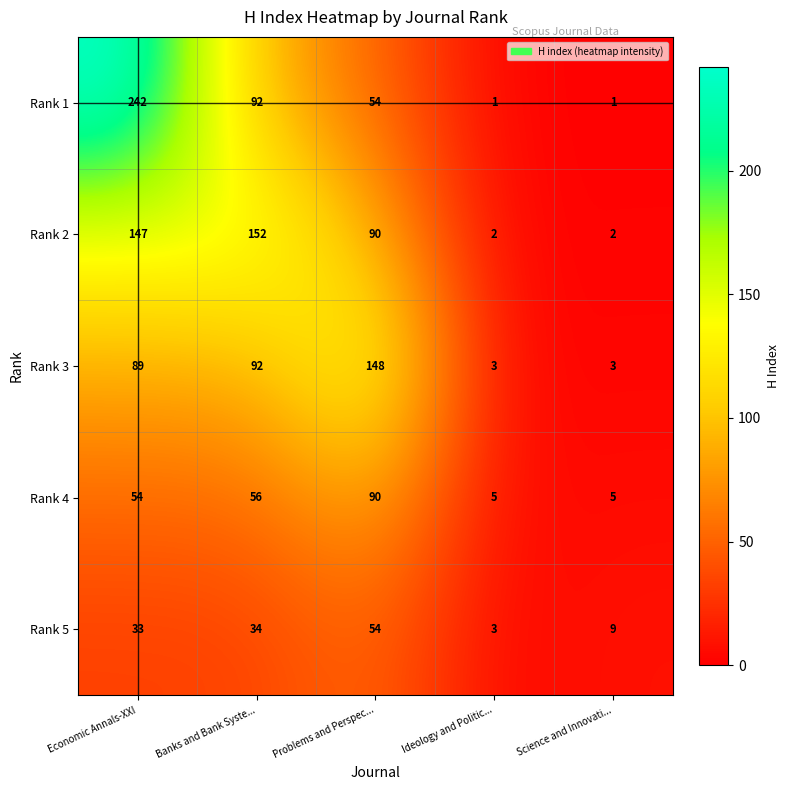

What is the spread (max minus min) of values at Ideology and Politic...?

4